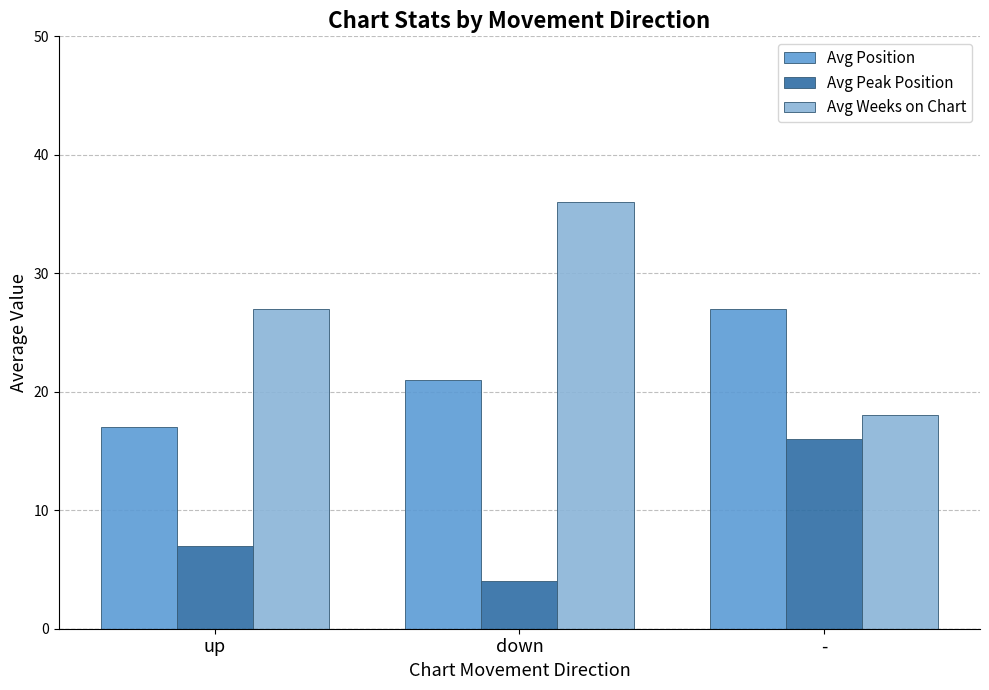

What is the difference between the Avg Peak Position values at down and -?

12